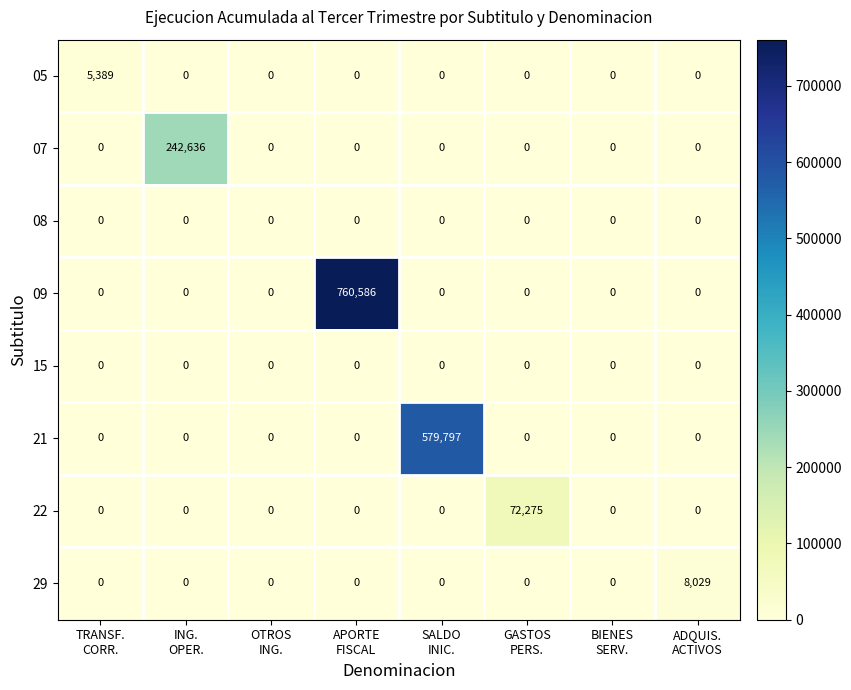

What is the average value of the 21 series?

72475